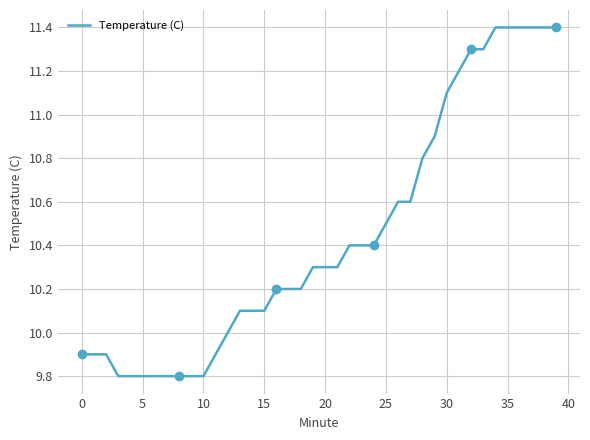

Reading left to right, transcribe all the data shown in this chart.

9.9	9.9	9.9	9.8	9.8	9.8	9.8	9.8	9.8	9.8	9.8	9.9	10.0	10.1	10.1	10.1	10.2	10.2	10.2	10.3	10.3	10.3	10.4	10.4	10.4	10.5	10.6	10.6	10.8	10.9	11.1	11.2	11.3	11.3	11.4	11.4	11.4	11.4	11.4	11.4